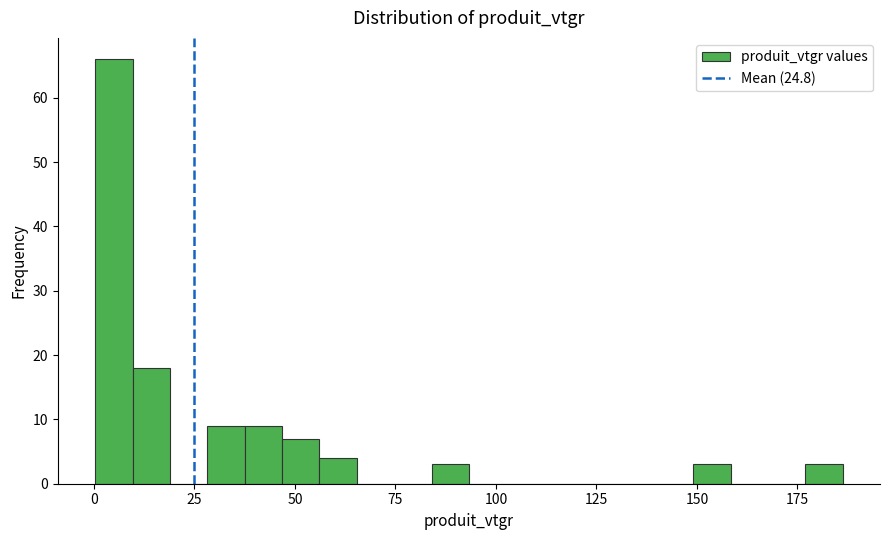

Around what value on the x-axis is the tallest bar? Give the approximate position of its centre, as read against the axis.

5